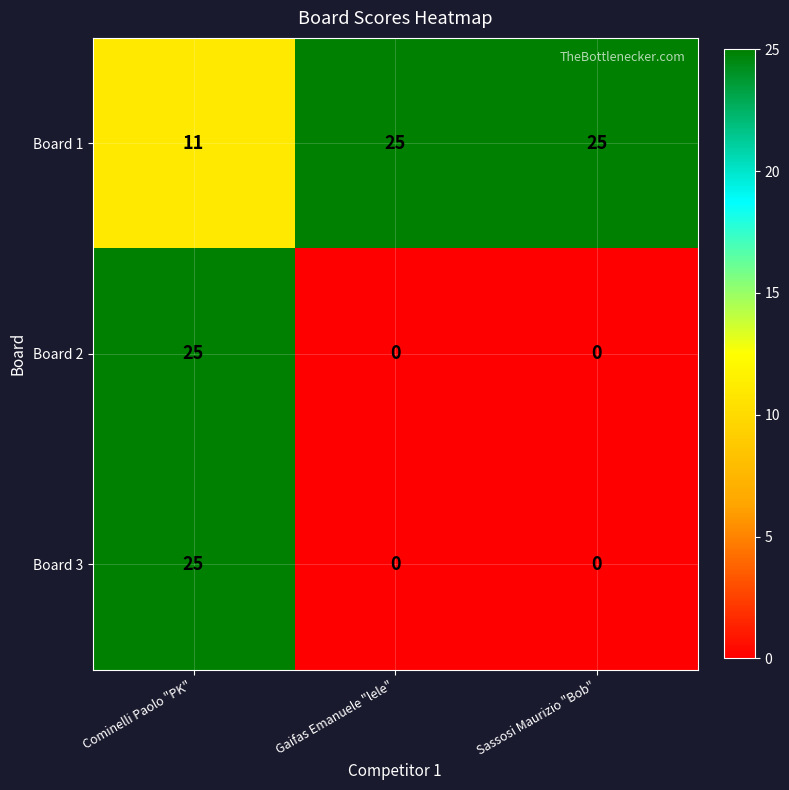

What is the average value of the Board 2 series?

8